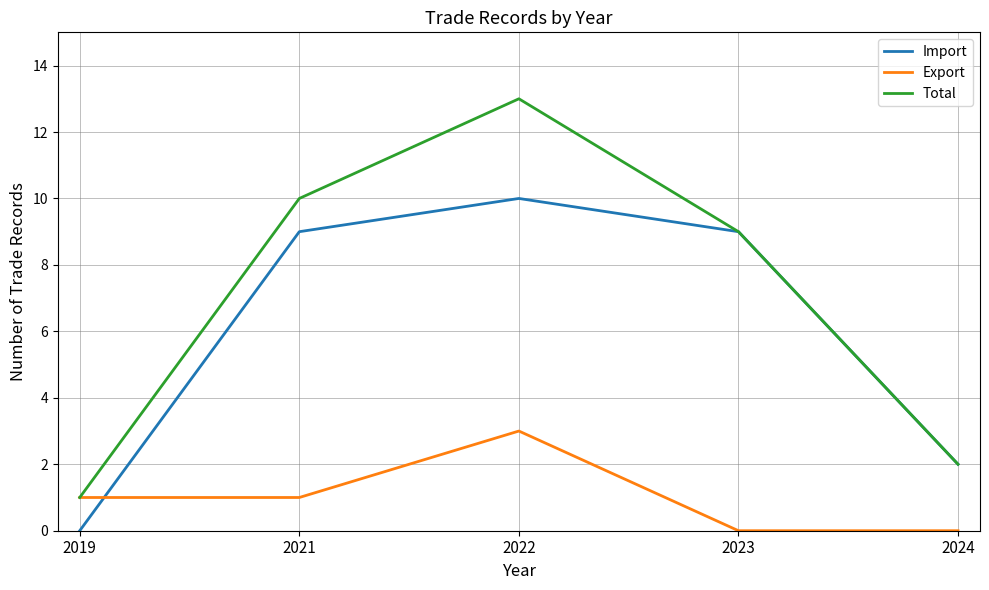

Does the chart display data point markers on the line(s)?

No